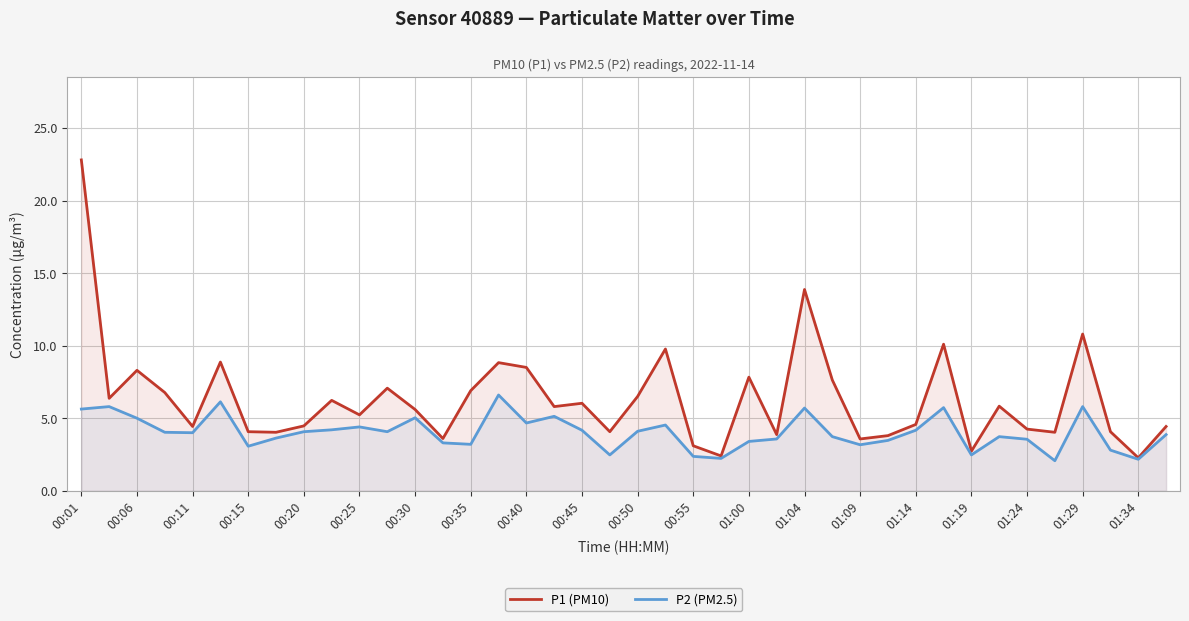

True or false: P2 (PM2.5) has a value of 7.4 at 01:04.

False